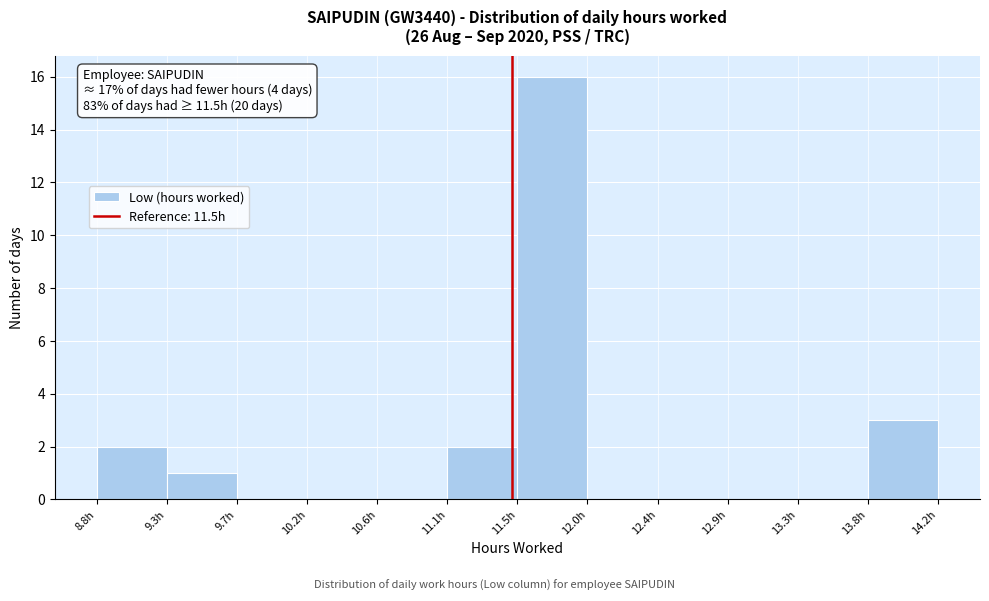

Which range on the x-axis has the tallest bar?

11.55 to 12.00